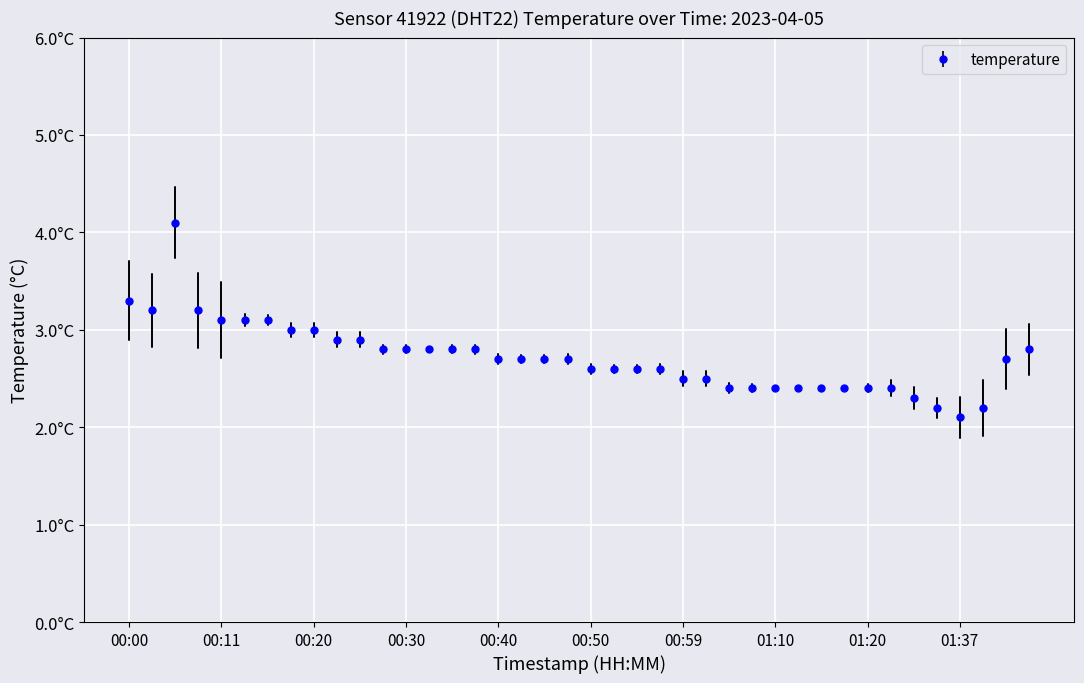

Does the chart have visible grid lines?

Yes